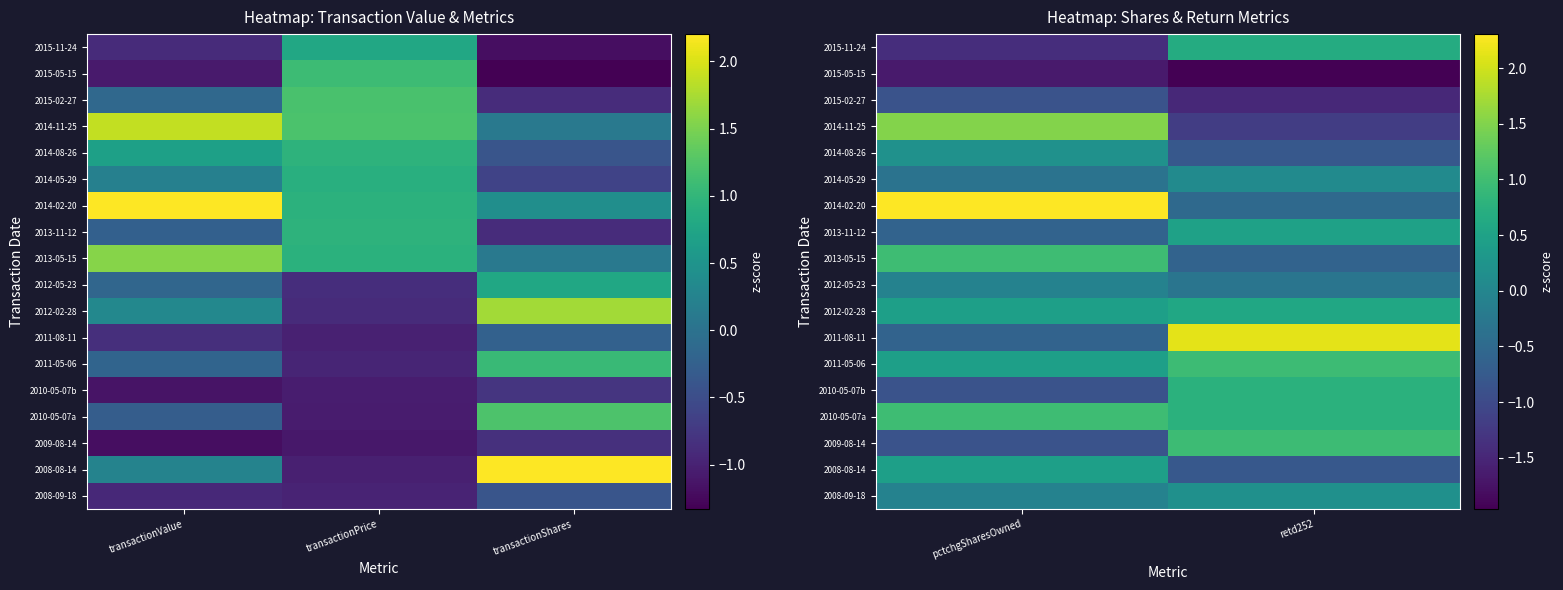

The 2011-05-06 series shows 1.0 at retd252. True or false?

True